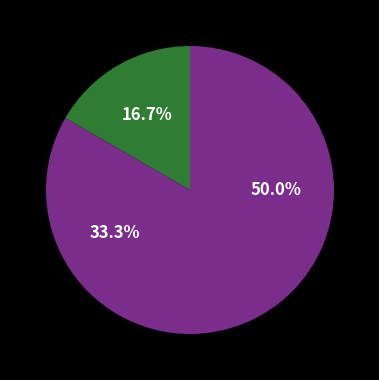

Count the number of slices in the pie.

3